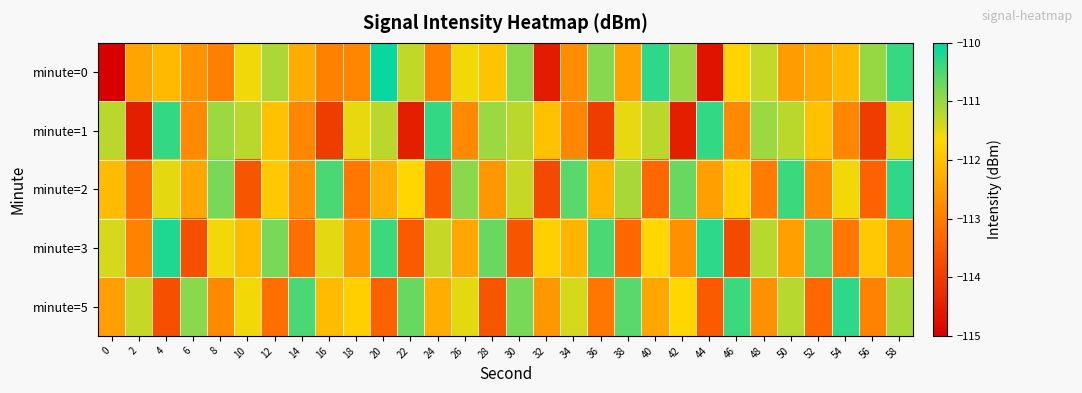

Reading left to right, extract all data points from this chart.

minute=0: 0=-120.5	2=-112.4	4=-112.1	6=-112.7	8=-113.0	10=-111.6	12=-111.1	14=-112.3	16=-112.9	18=-112.9	20=-110.1	22=-111.3	24=-113.0	26=-111.6	28=-112.0	30=-110.9	32=-114.5	34=-112.8	36=-110.9	38=-112.5	40=-110.3	42=-111.0	44=-114.7	46=-111.7	48=-111.3	50=-112.5	52=-112.4	54=-112.1	56=-111.0	58=-110.4
minute=1: 0=-111.2	2=-114.5	4=-110.3	6=-112.8	8=-111.0	10=-111.2	12=-112.0	14=-112.9	16=-114.0	18=-111.5	20=-111.2	22=-114.5	24=-110.3	26=-112.8	28=-111.0	30=-111.2	32=-112.0	34=-112.9	36=-114.0	38=-111.5	40=-111.2	42=-114.5	44=-110.3	46=-112.8	48=-111.0	50=-111.2	52=-112.0	54=-112.9	56=-114.0	58=-111.5
minute=2: 0=-112.1	2=-113.2	4=-111.5	6=-112.4	8=-110.8	10=-113.6	12=-111.9	14=-112.7	16=-110.5	18=-113.1	20=-112.3	22=-111.7	24=-113.5	26=-110.9	28=-112.6	30=-111.3	32=-113.8	34=-110.6	36=-112.2	38=-111.1	40=-113.3	42=-110.7	44=-112.5	46=-111.8	48=-113.0	50=-110.4	52=-112.8	54=-111.6	56=-113.4	58=-110.3
minute=3: 0=-111.4	2=-112.9	4=-110.2	6=-113.7	8=-111.6	10=-112.1	12=-110.8	14=-113.2	16=-111.5	18=-112.6	20=-110.4	22=-113.5	24=-111.3	26=-112.4	28=-110.7	30=-113.6	32=-111.8	34=-112.2	36=-110.5	38=-113.3	40=-111.7	42=-112.7	44=-110.3	46=-113.8	48=-111.2	50=-112.5	52=-110.6	54=-113.1	56=-111.9	58=-112.8
minute=5: 0=-112.5	2=-111.3	4=-113.7	6=-110.9	8=-112.8	10=-111.6	12=-113.2	14=-110.5	16=-112.1	18=-111.8	20=-113.4	22=-110.7	24=-112.3	26=-111.5	28=-113.6	30=-110.8	32=-112.6	34=-111.4	36=-113.1	38=-110.6	40=-112.4	42=-111.7	44=-113.5	46=-110.4	48=-112.7	50=-111.2	52=-113.3	54=-110.3	56=-112.9	58=-111.1